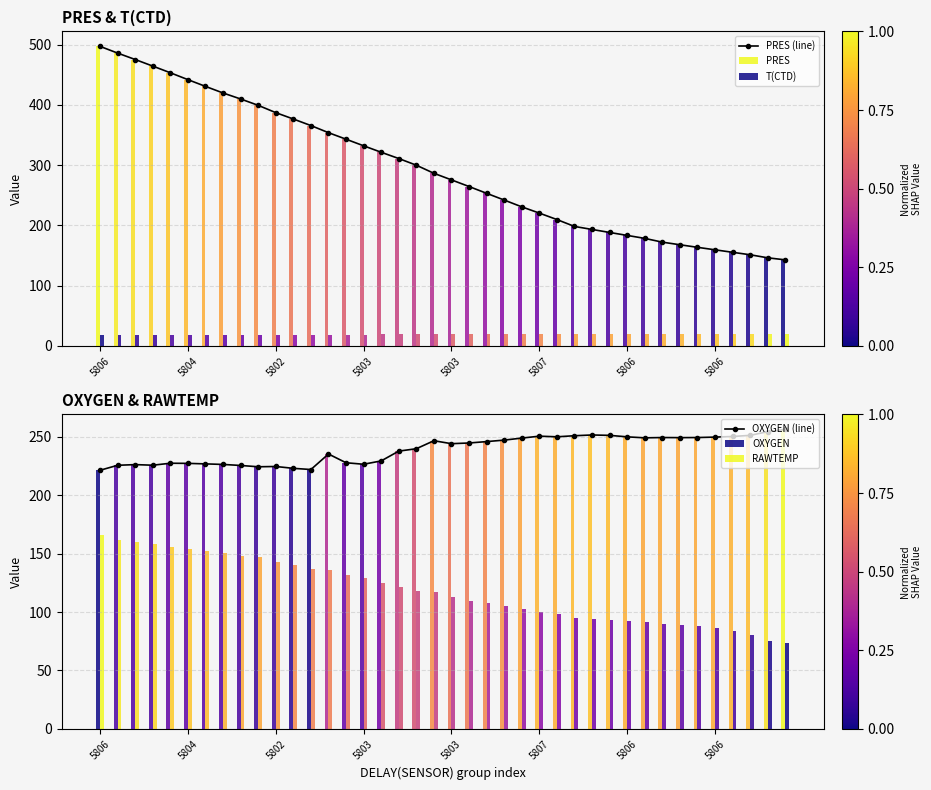

Reading left to right, extract all data points from this chart.

PRES (line): 497.0	485.9	475.2	464.3	453.2	441.8	430.6	419.6	409.7	399.2	387.0	376.4	365.6	353.8	342.9	332.0	321.3	310.9	299.8	286.4	275.4	264.4	253.1	242.0	230.7	220.3	209.6	198.2	193.2	188.2	183.3	178.4	172.1	167.8	163.5	159.4	155.3	151.2	146.1	142.7
PRES: 497.0	485.9	475.2	464.3	453.2	441.8	430.6	419.6	409.7	399.2	387.0	376.4	365.6	353.8	342.9	332.0	321.3	310.9	299.8	286.4	275.4	264.4	253.1	242.0	230.7	220.3	209.6	198.2	193.2	188.2	183.3	178.4	172.1	167.8	163.5	159.4	155.3	151.2	146.1	142.7
T(CTD): 17.7	17.8	17.9	17.9	18.0	18.0	18.1	18.1	18.2	18.2	18.4	18.5	18.5	18.6	18.7	18.8	18.9	19.0	19.1	19.2	19.3	19.4	19.4	19.5	19.6	19.7	19.7	19.8	19.9	19.9	19.9	19.9	20.0	20.0	20.0	20.1	20.2	20.3	20.4	20.5
OXYGEN (line): 221.4	225.6	226.2	225.7	227.4	227.3	226.8	226.4	225.5	224.4	224.6	223.0	222.0	235.3	227.8	226.5	229.4	237.8	239.8	246.6	244.1	244.7	245.9	247.2	248.9	250.6	250.0	250.9	251.6	251.2	250.0	249.1	249.4	249.3	249.4	249.8	250.3	251.2	254.4	256.3
OXYGEN: 221.4	225.6	226.2	225.7	227.4	227.3	226.8	226.4	225.5	224.4	224.6	223.0	222.0	235.3	227.8	226.5	229.4	237.8	239.8	246.6	244.1	244.7	245.9	247.2	248.9	250.6	250.0	250.9	251.6	251.2	250.0	249.1	249.4	249.3	249.4	249.8	250.3	251.2	254.4	256.3
RAWTEMP: 165.8	162.1	160.2	158.2	155.5	154.2	152.2	150.2	148.2	147.1	143.3	139.9	137.2	136.1	131.9	129.0	124.6	121.9	118.1	116.9	112.7	109.8	107.4	104.8	102.3	100.3	98.1	94.6	94.0	92.9	92.0	91.3	90.2	88.9	87.8	86.2	83.6	80.2	75.3	73.8